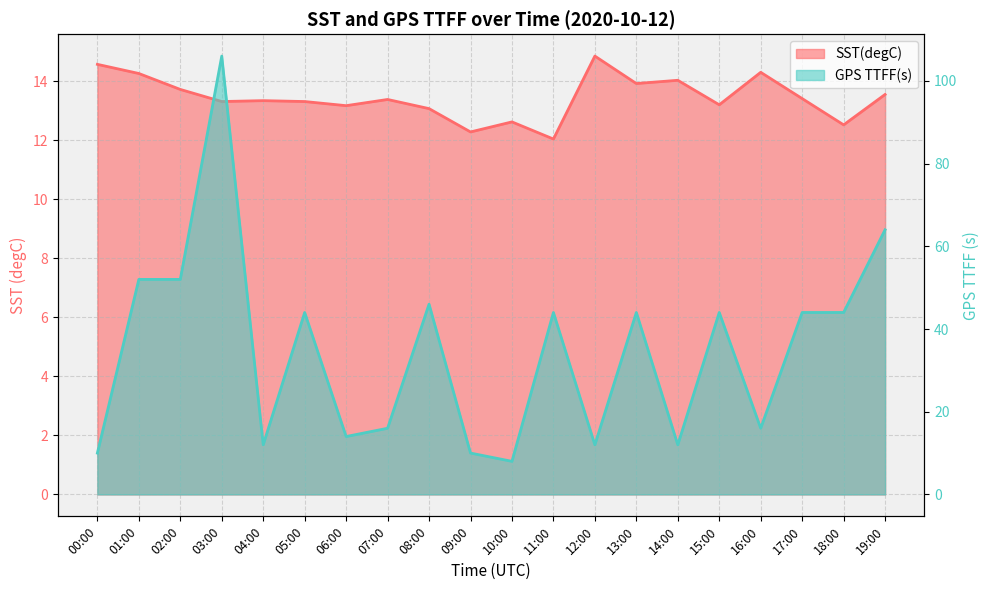

What is the label of the 7th point from the right?

13:00